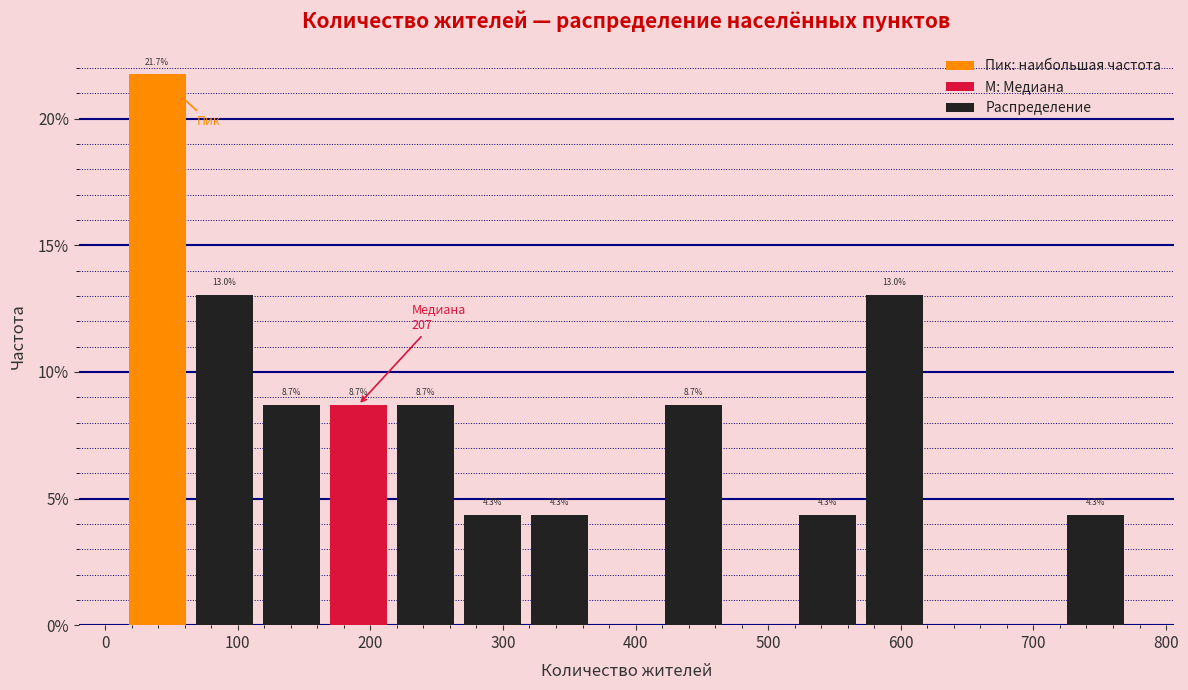

Over which range of the x-axis is the bar tallest?

10 to 60